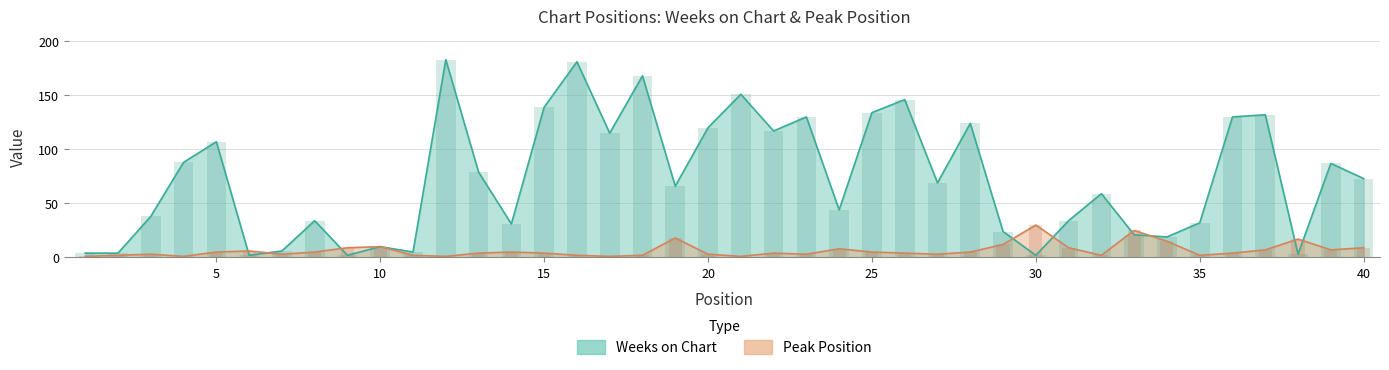

At which label does Weeks on Chart first exceed 69?

4